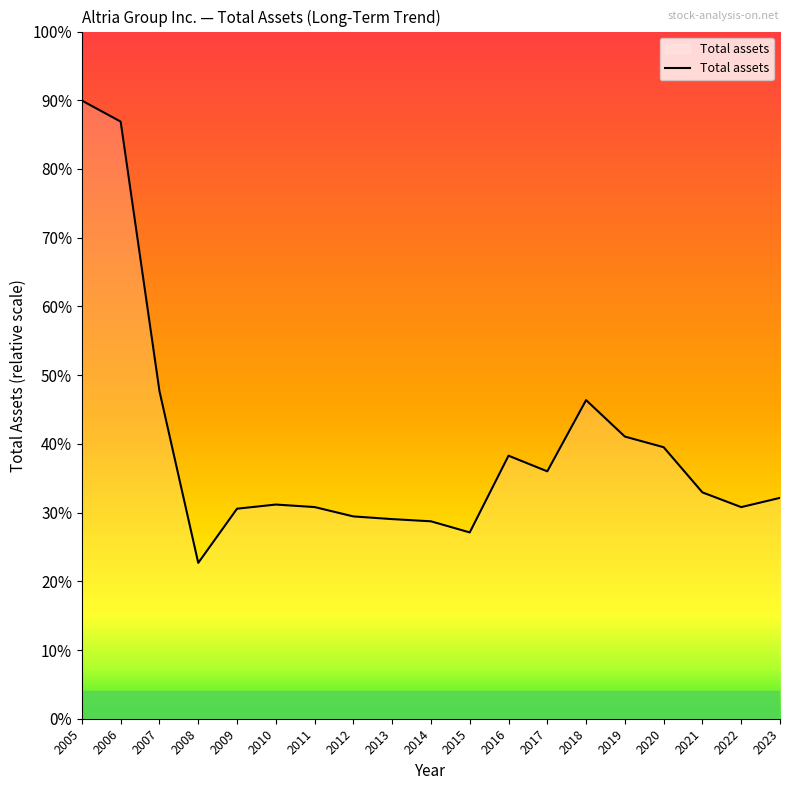

Does the chart display data point markers on the line(s)?

No